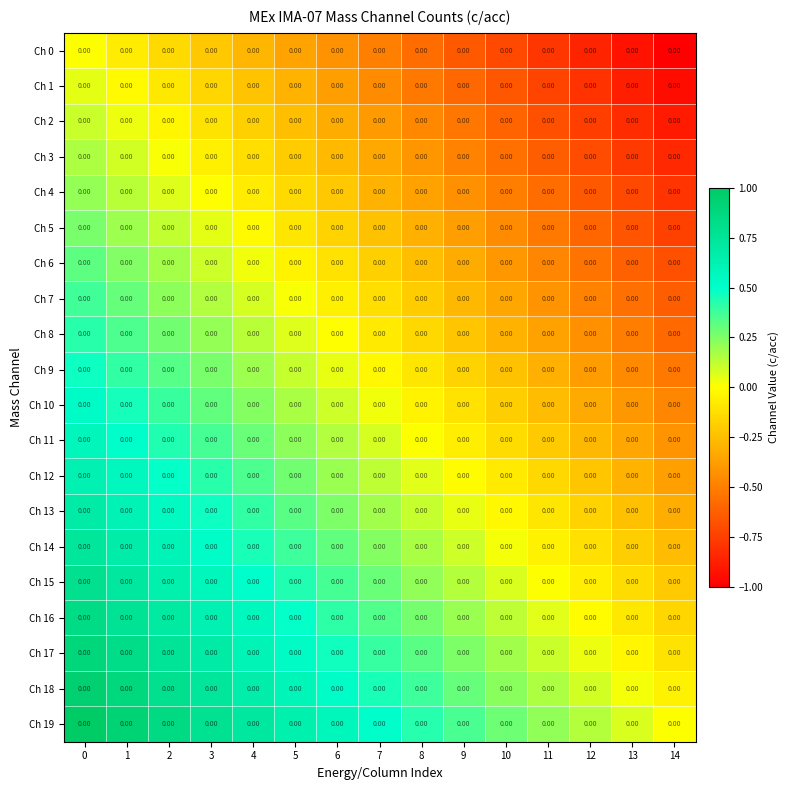

What is the sum of the Ch 19 values at 4 and 7?

1.2